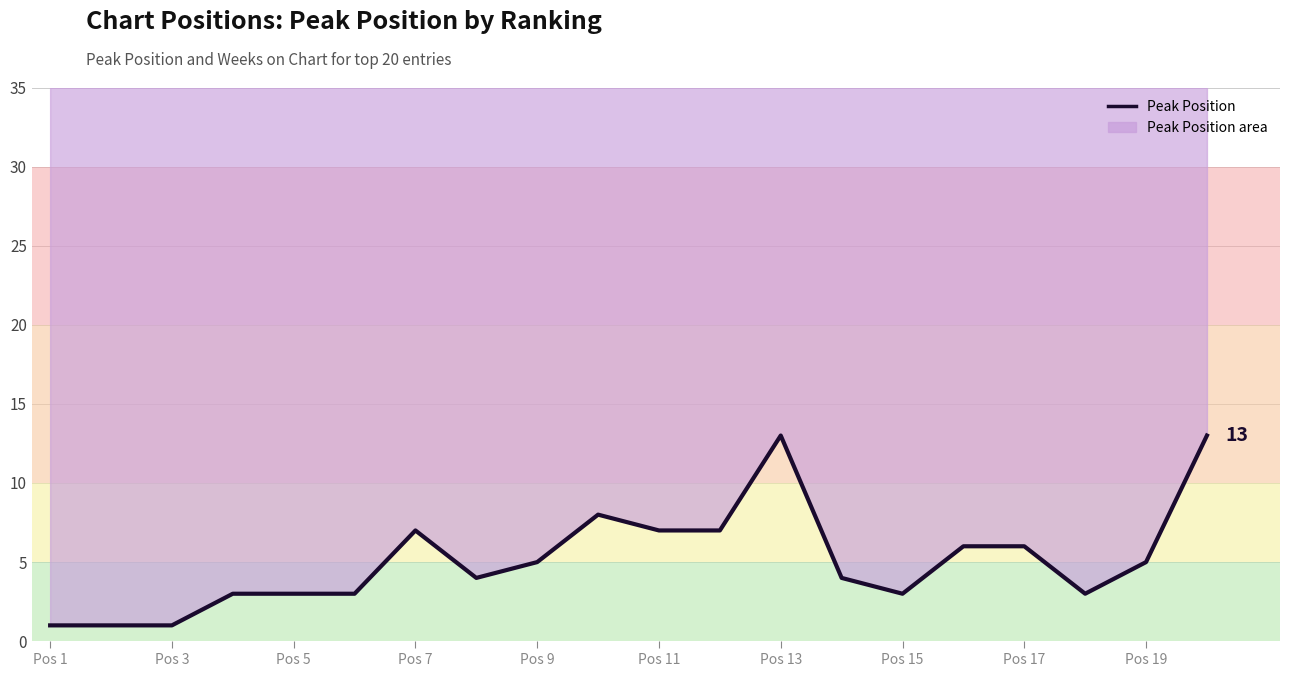

What is the change in value from Pos 1 to Pos 17?

+5